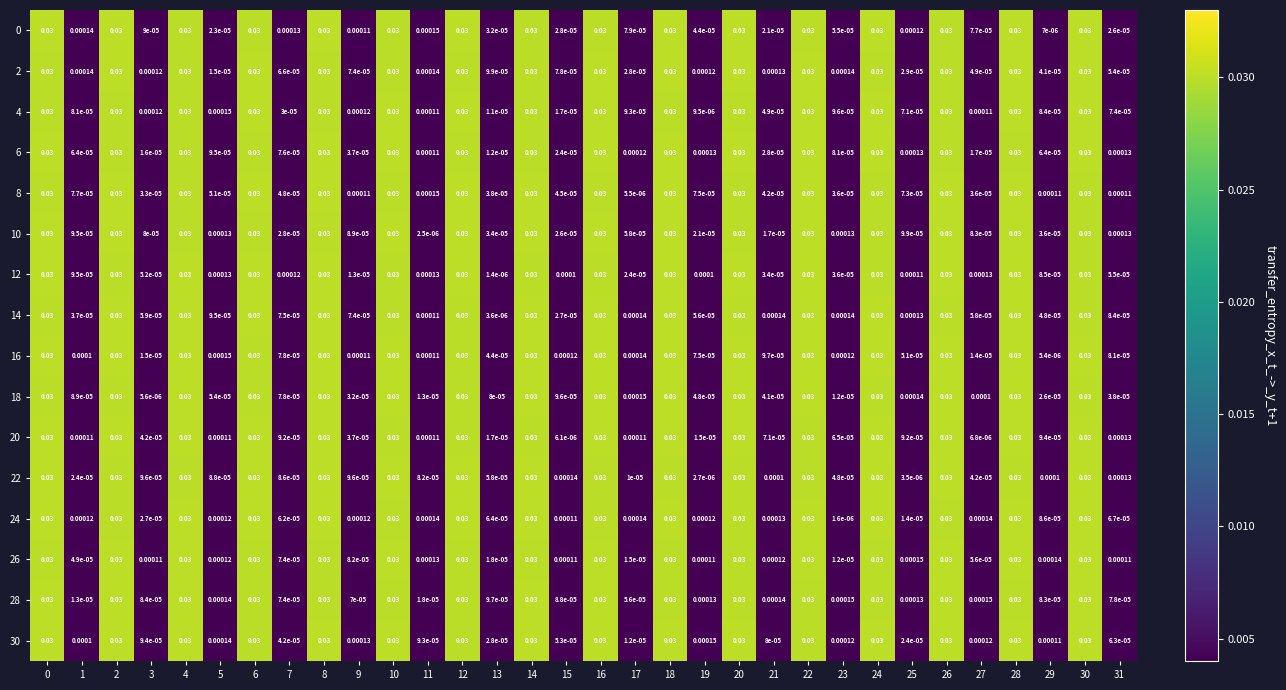

Is the value of 12 at 2 greater than the value of 26 at 13?

Yes